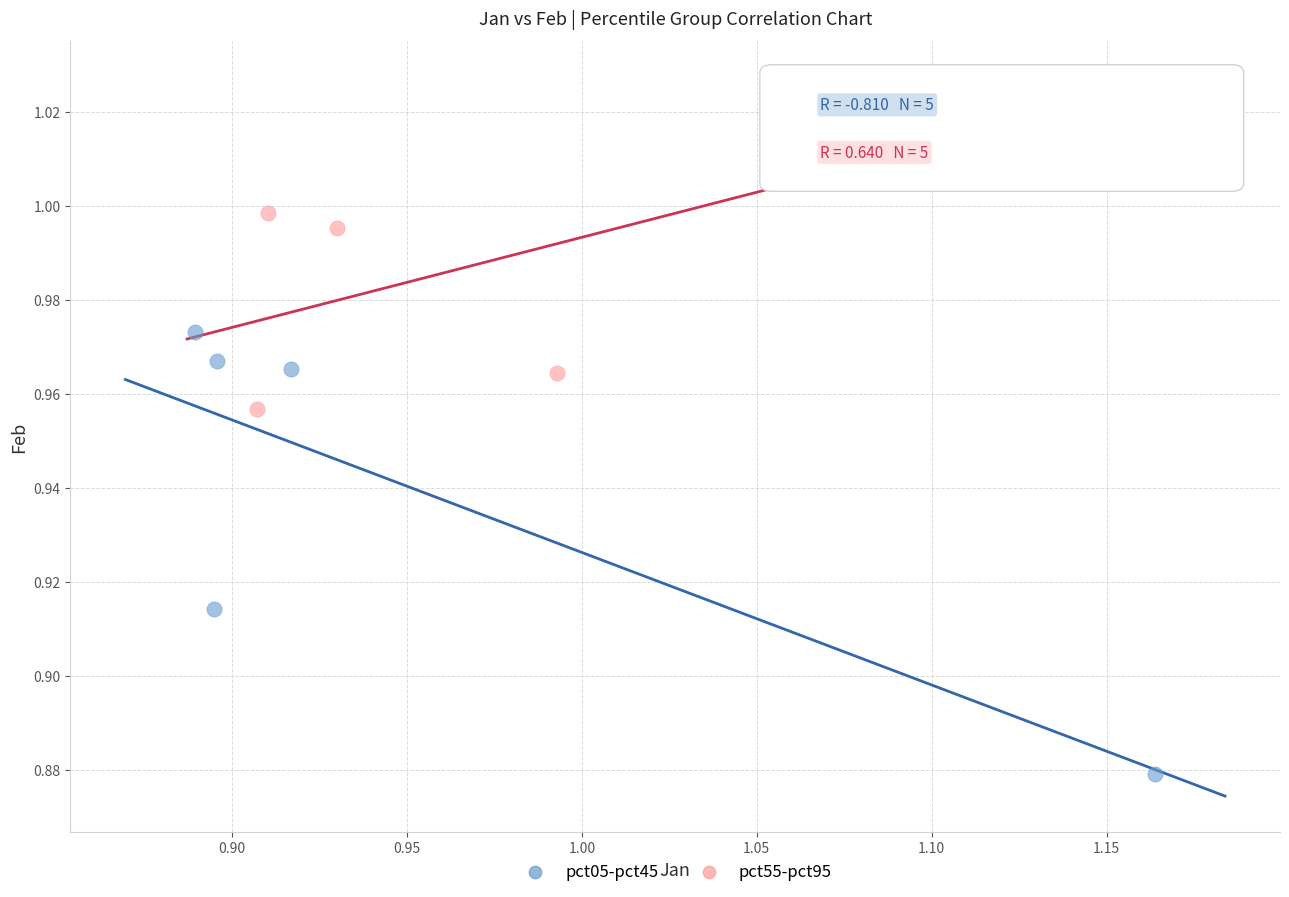

Which series reaches the minimum Y coordinate?

pct05-pct45